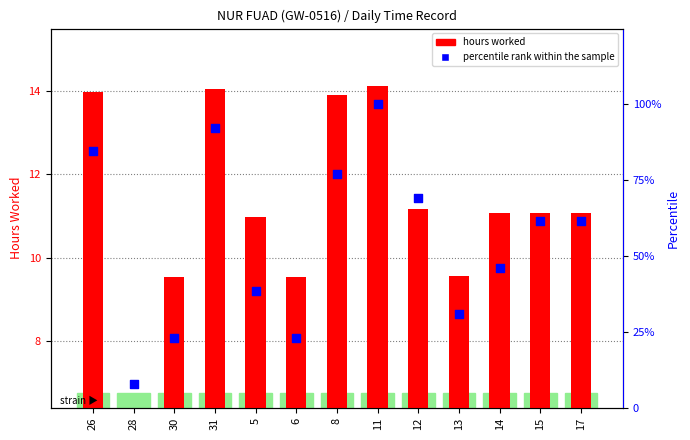

Which series reaches the maximum Y coordinate?

percentile rank within the sample